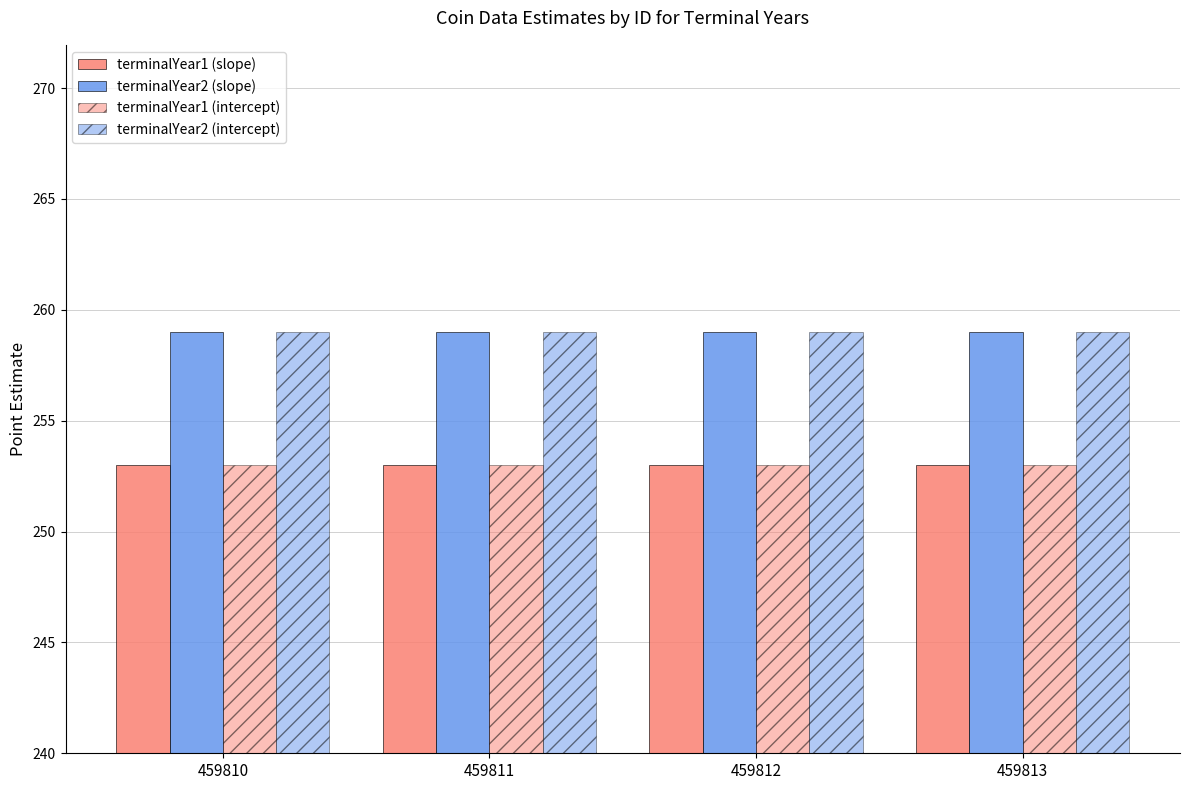

How many bars are there in each group?

4